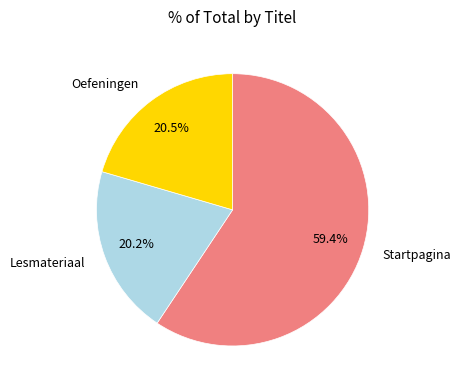

Which has a higher value, Startpagina or Lesmateriaal?

Startpagina